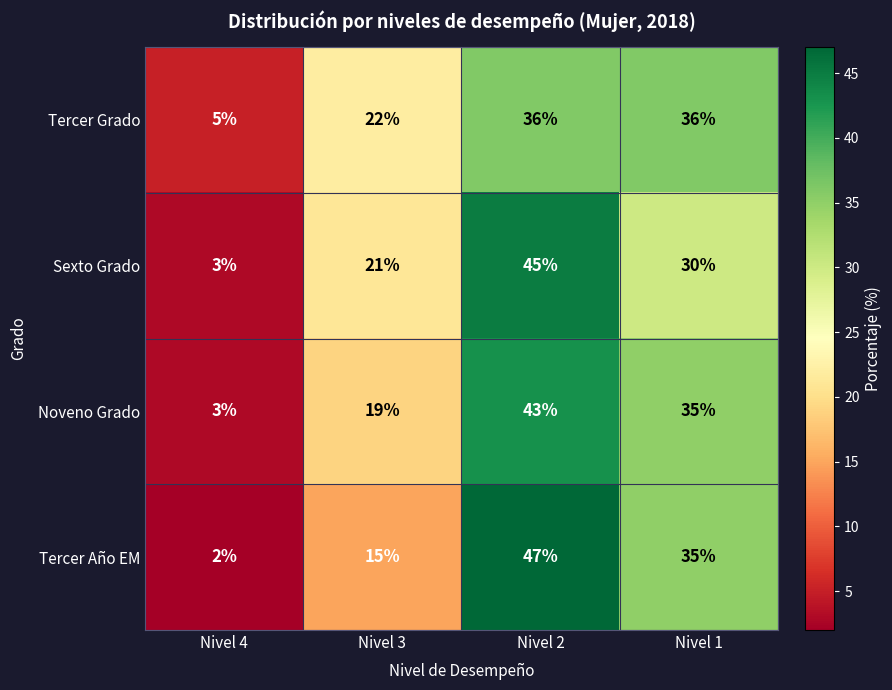

What is the difference between the highest and lowest values at Nivel 3?

7